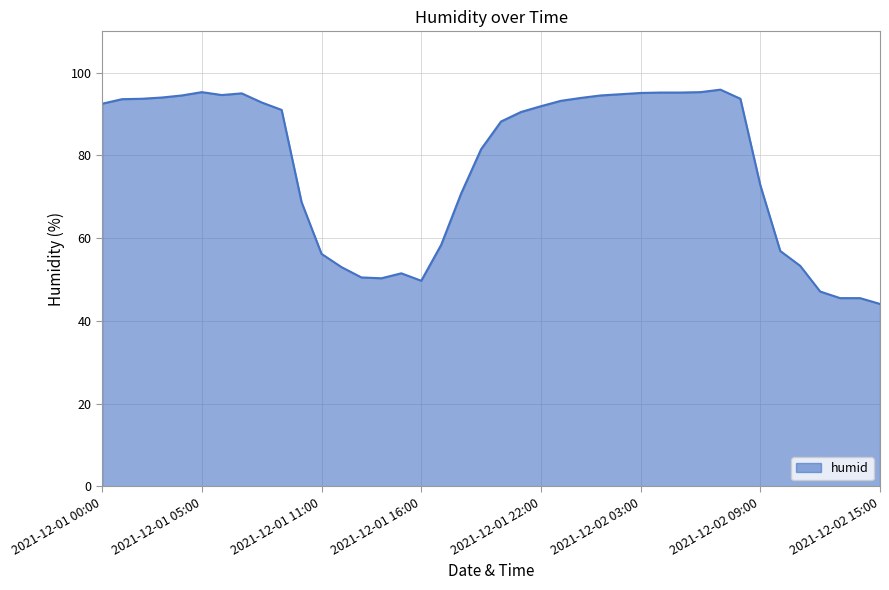

What is the smallest value displayed?

44.1